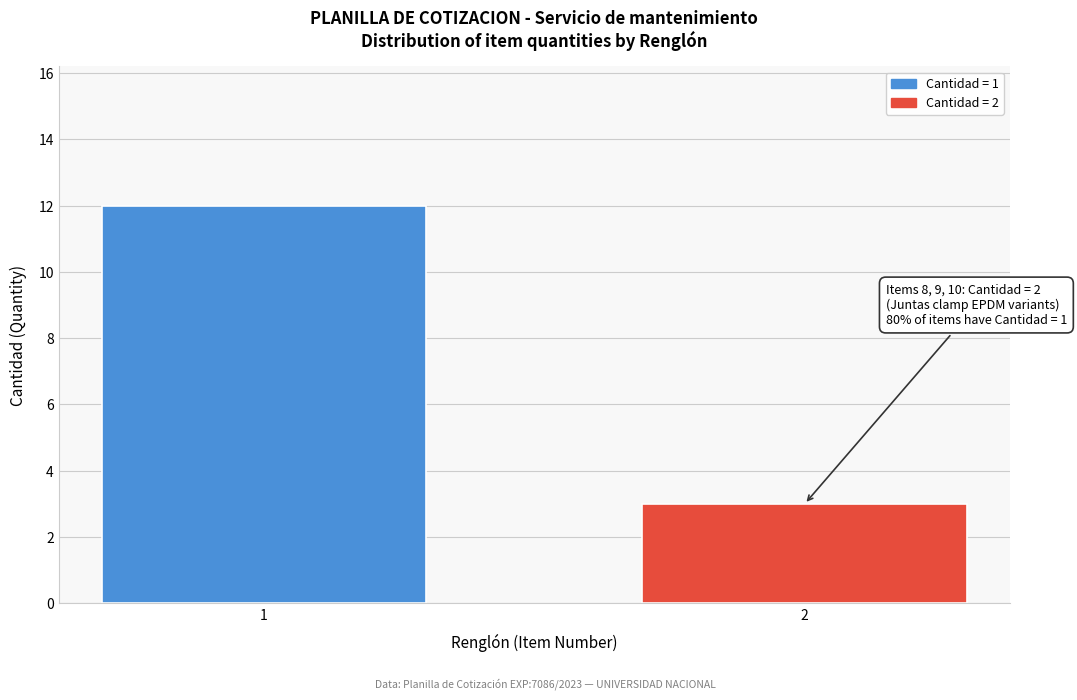

Reading left to right, list all the values displayed in this chart.

12	3